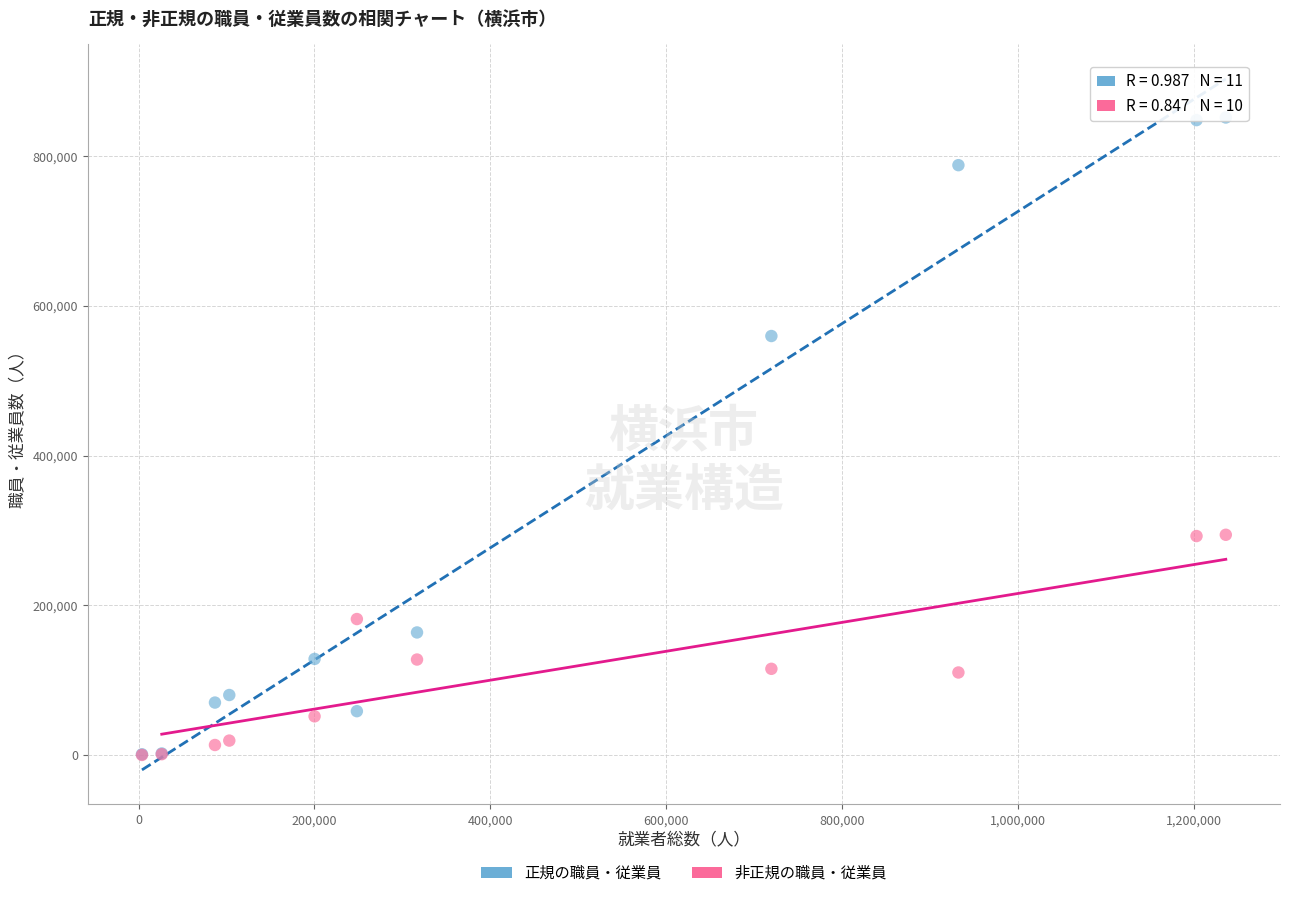

Which series has the widest spread of Y values?

正規の職員・従業員